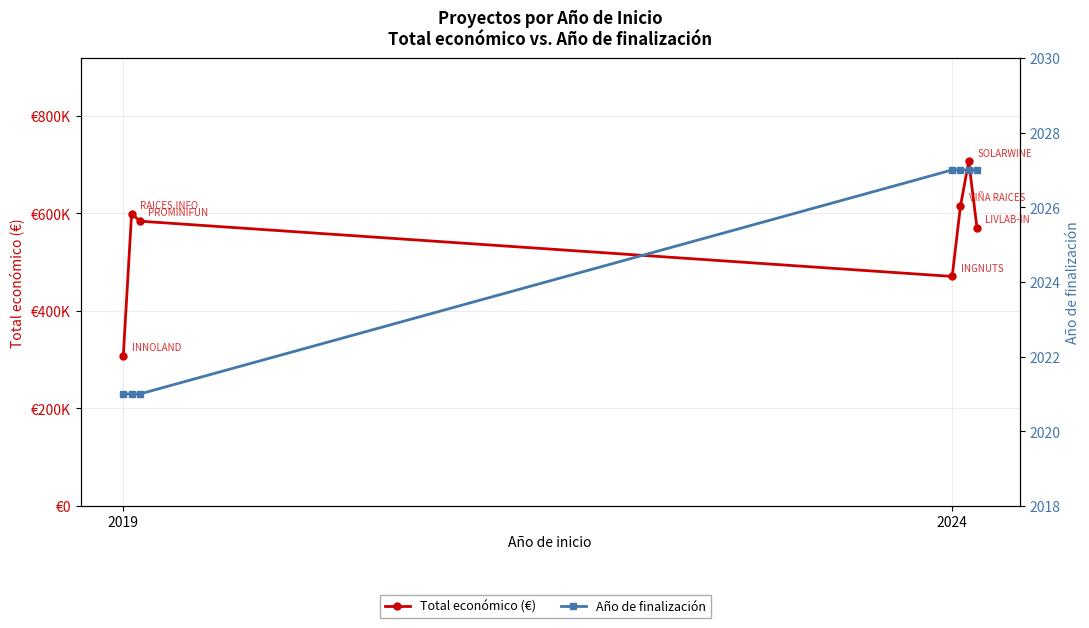

What is the value of the Año de finalización point at the 4th from the left?

2027